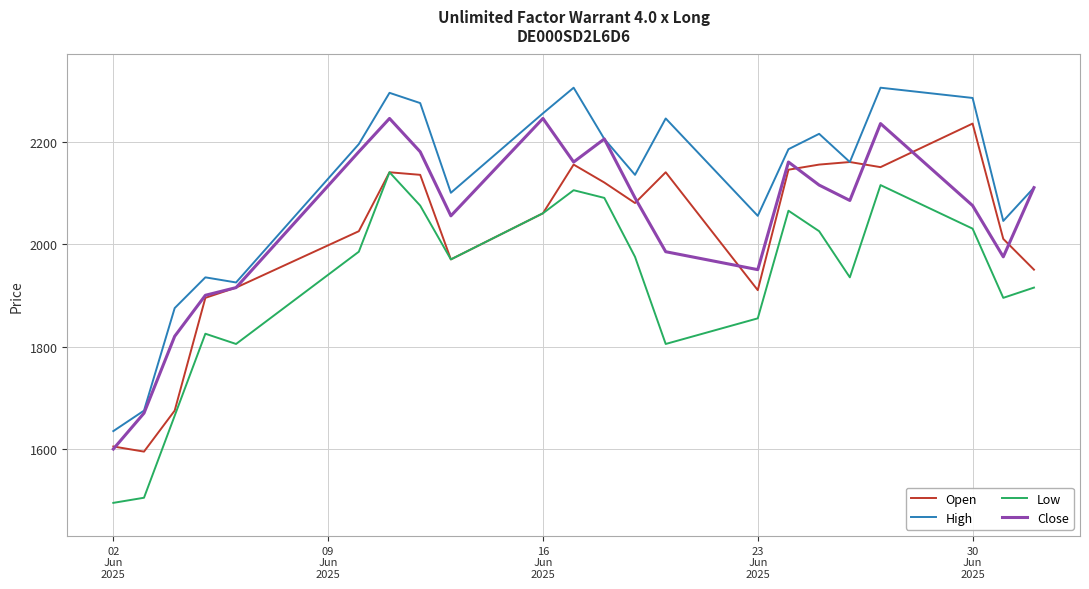

True or false: Low and High cross at least once.

False